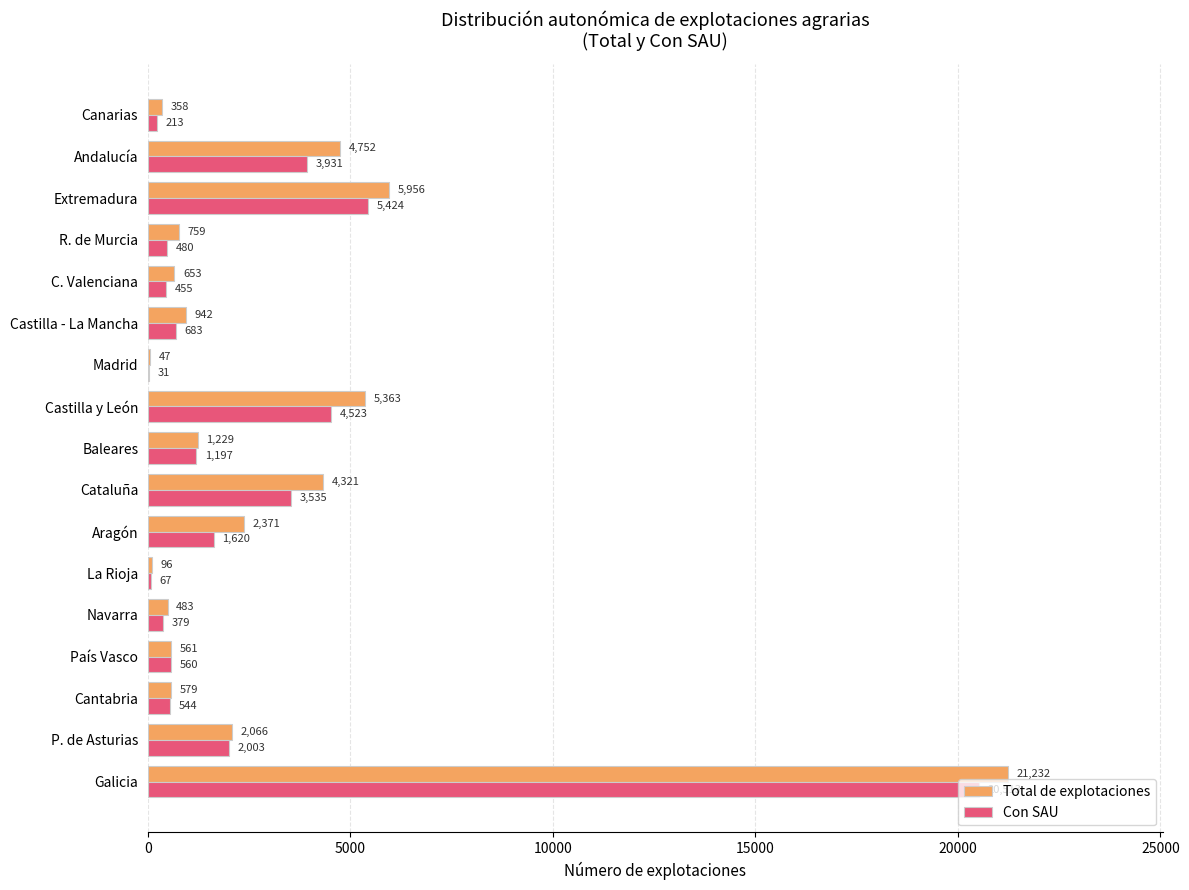

Between La Rioja and C. Valenciana, which series saw the biggest shift?

Total de explotaciones